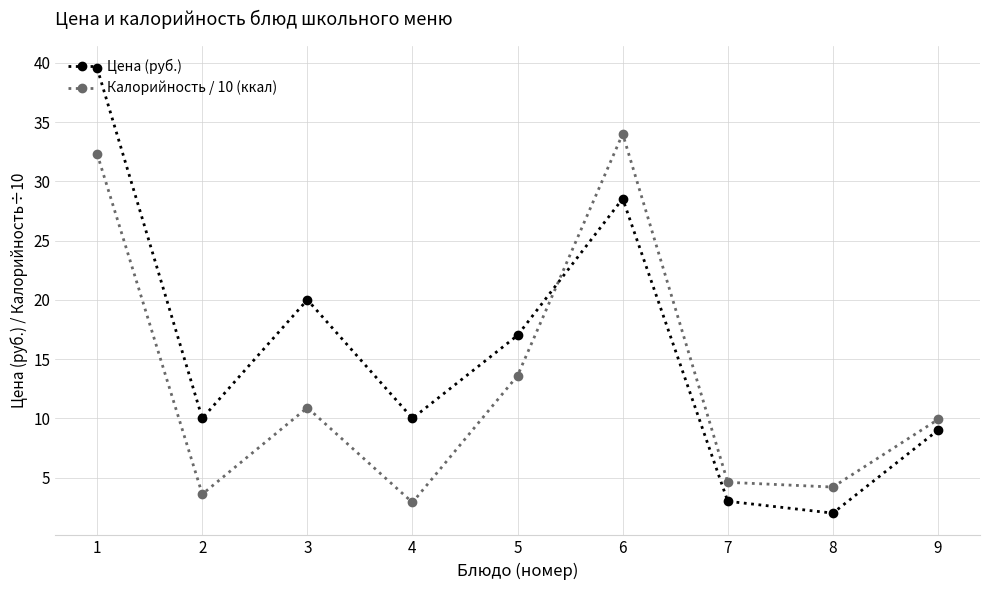

How many intersections are there between Калорийность / 10 (ккал) and Цена (руб.)?

1